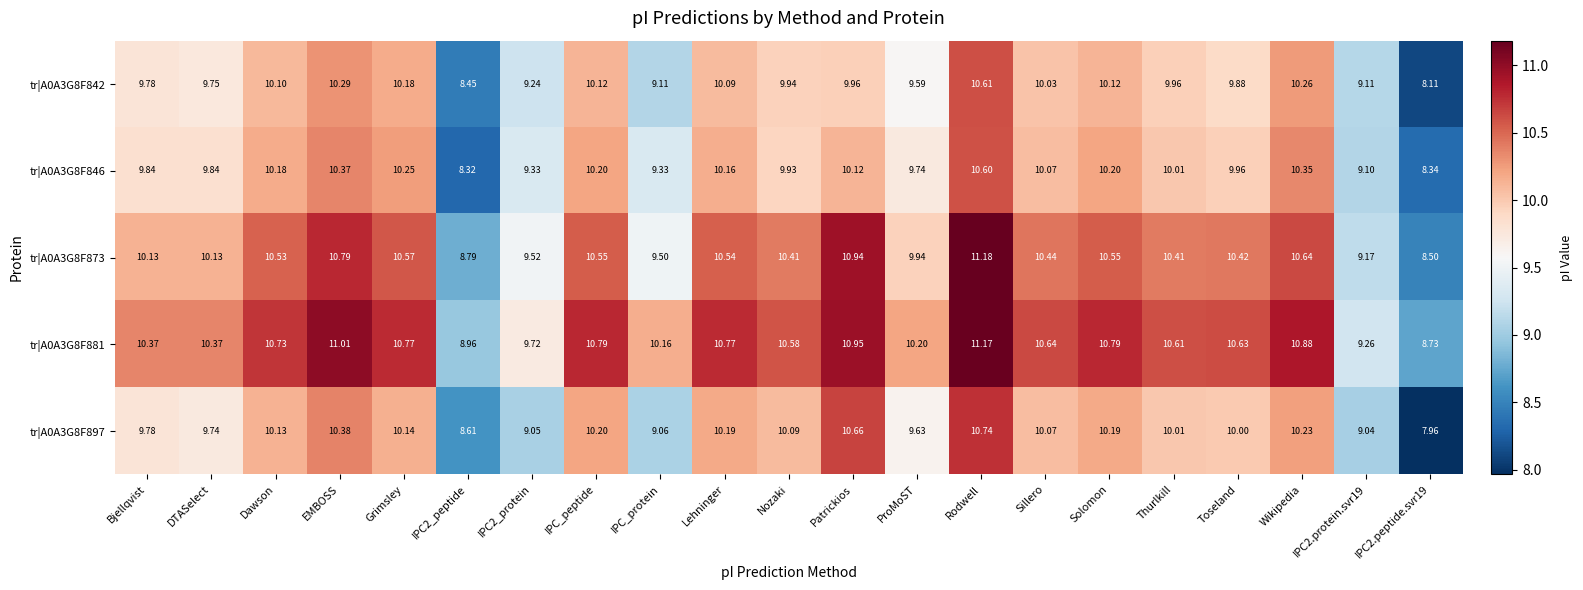

Where does the tr|A0A3G8F881 series first go above 10?

Bjellqvist